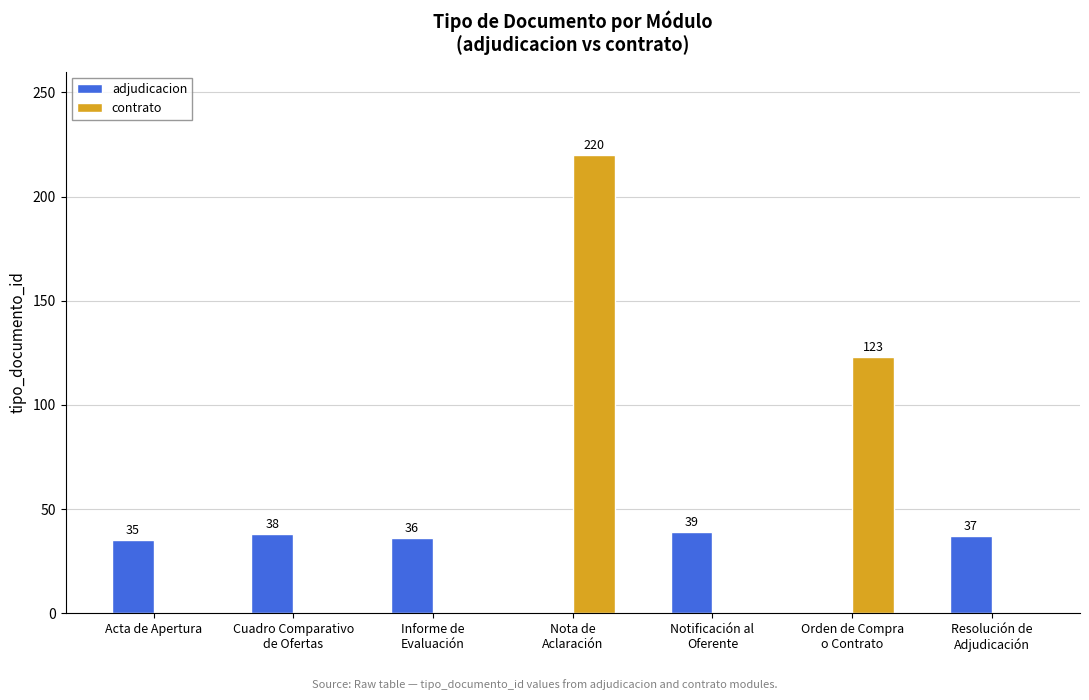

What is the highest value of the contrato series?

220